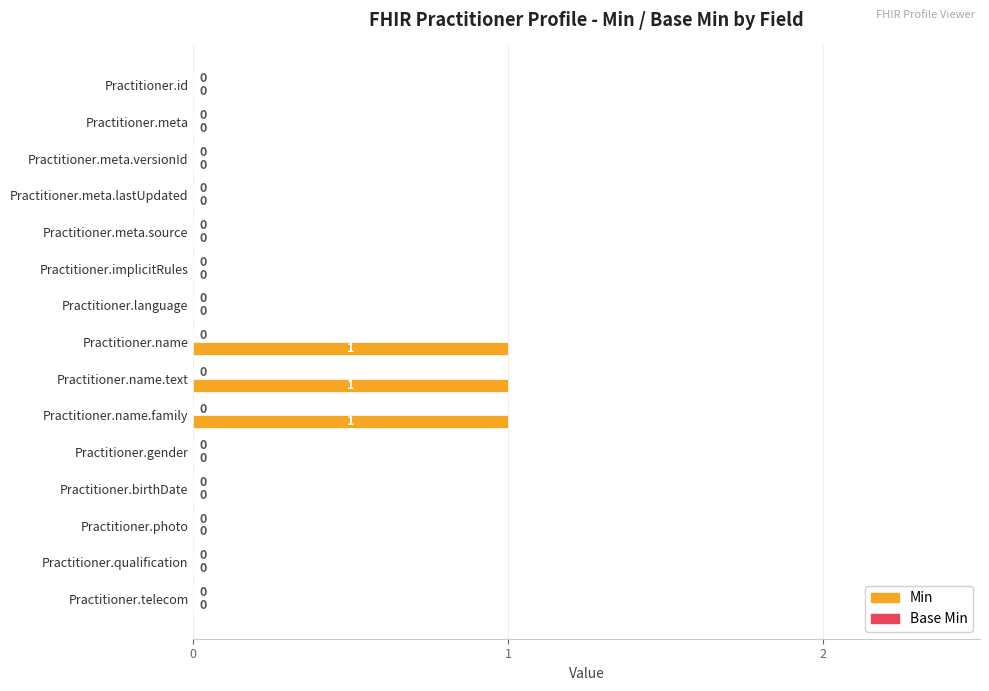

True or false: the data shows 0 at Practitioner.telecom.

True